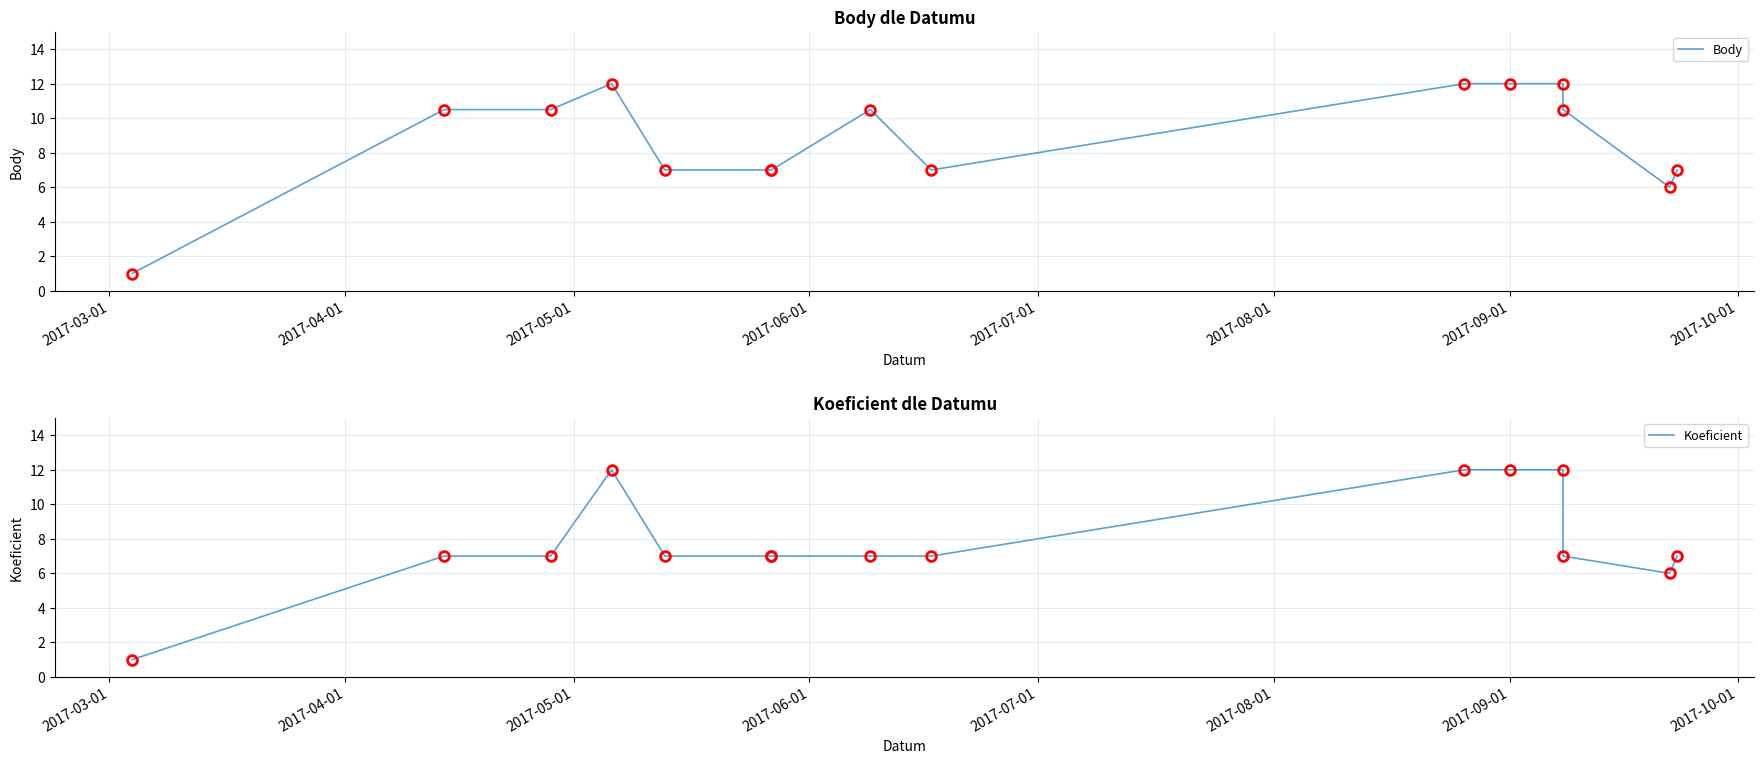

Which has a higher value, 2017-08-01 or 2017-07-01?

2017-08-01